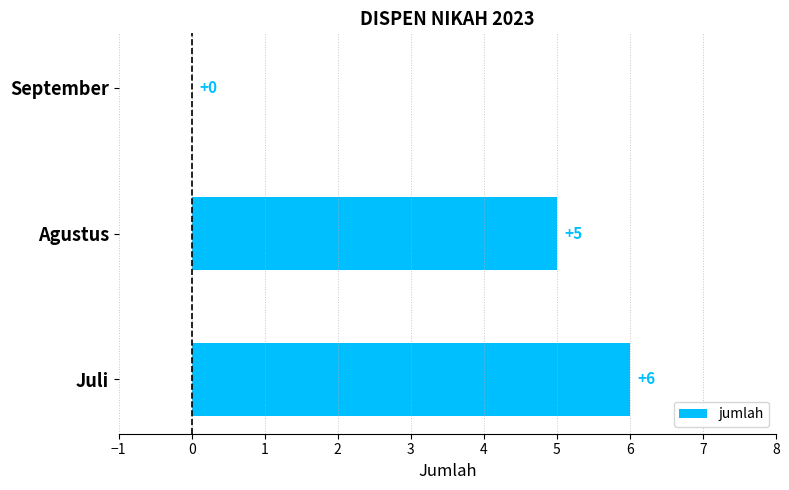

Are the bars horizontal?

Yes